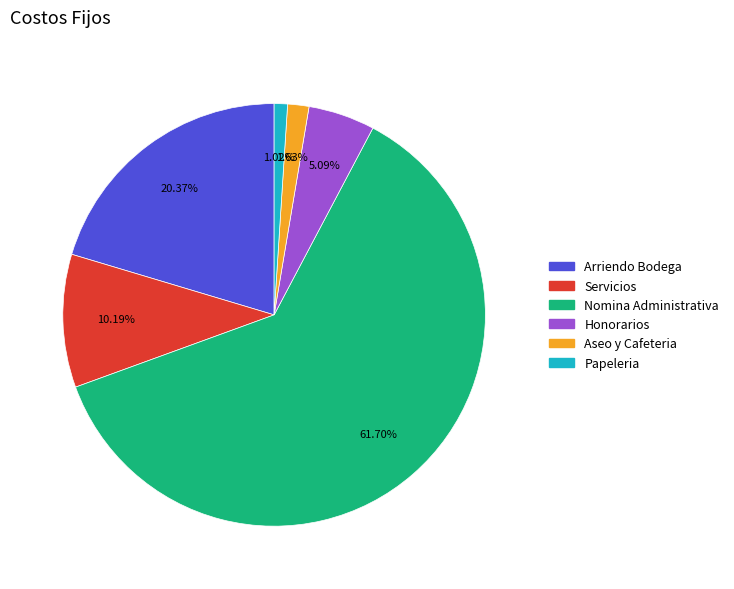

What is the largest slice in the pie chart?

Nomina Administrativa